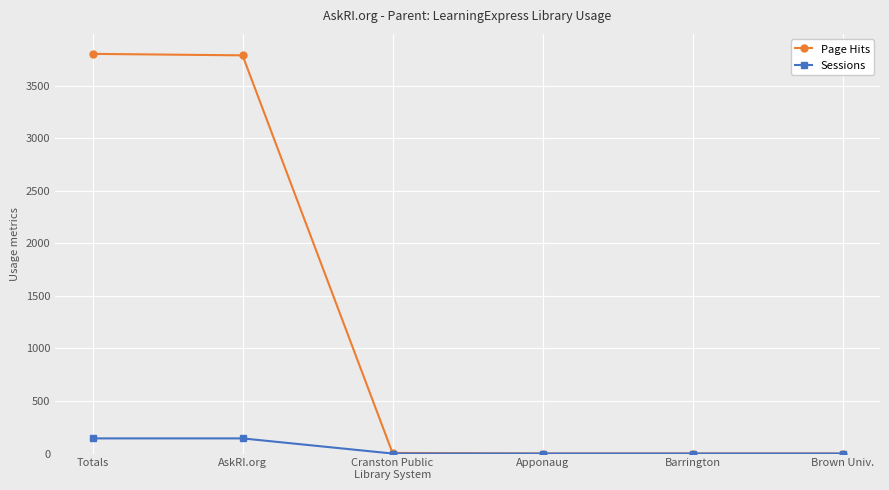

Rank the series at AskRI.org from highest to lowest value.

Page Hits, Sessions